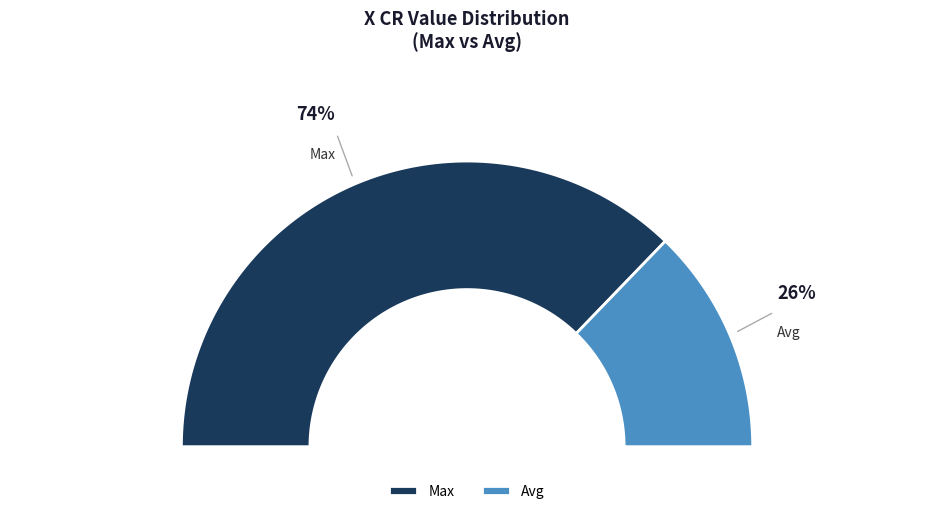

The Avg slice represents 26% of the pie. True or false?

True